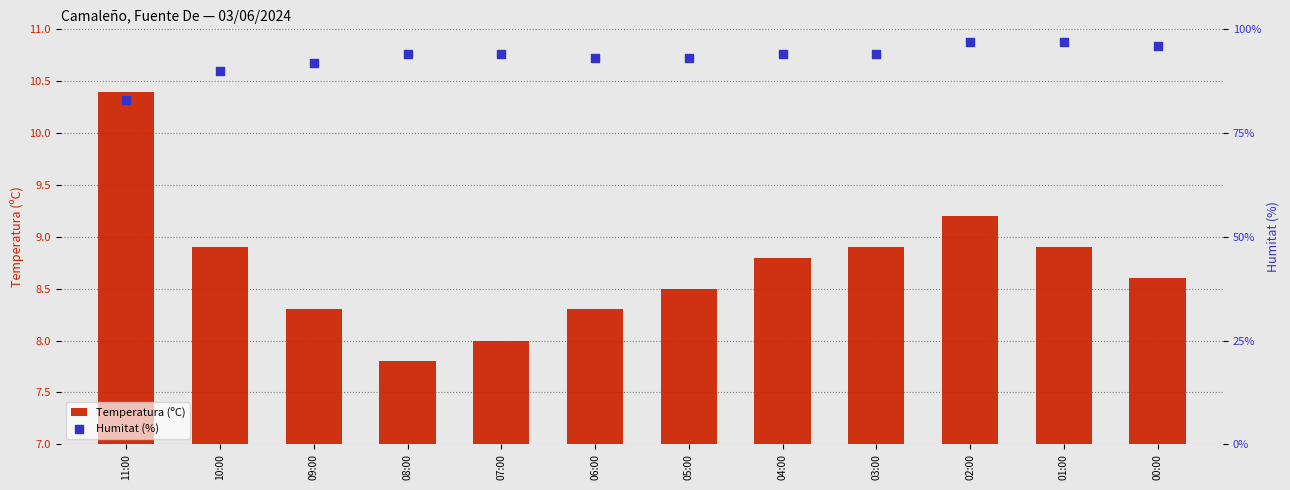

Which series has the largest total across all categories?

Humitat (%)